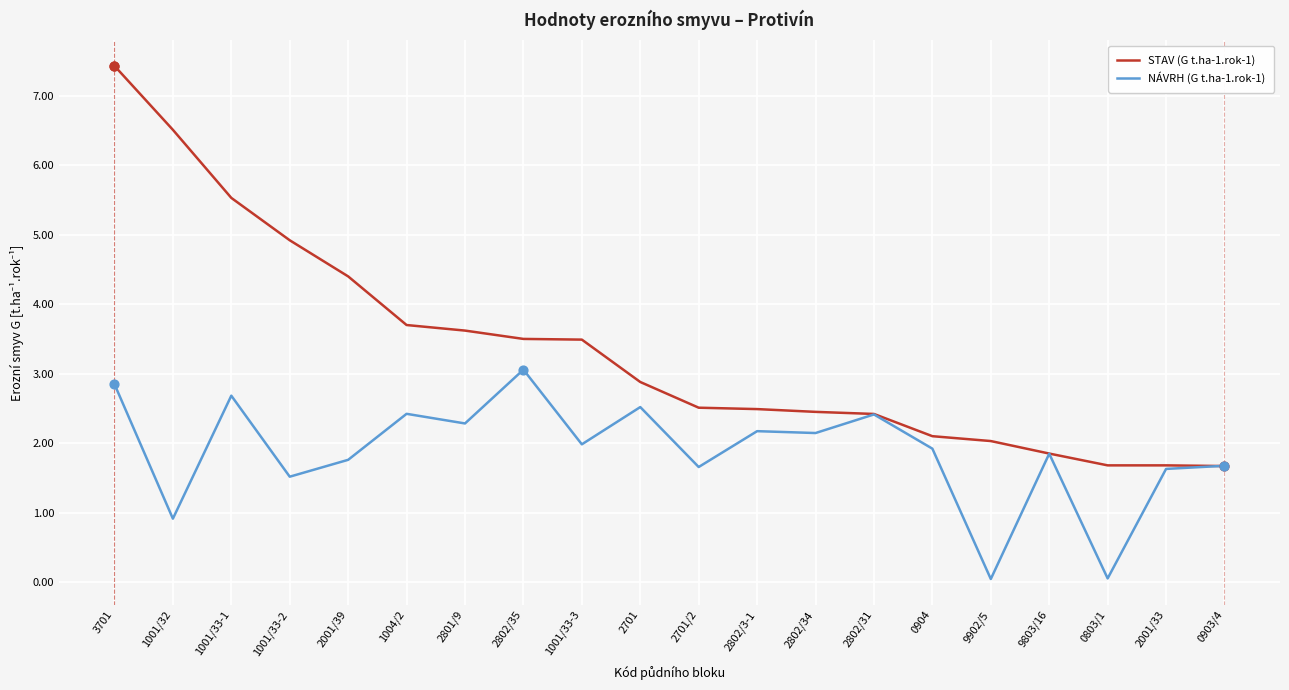

Which series has the largest range (max minus min)?

STAV (G t.ha-1.rok-1)